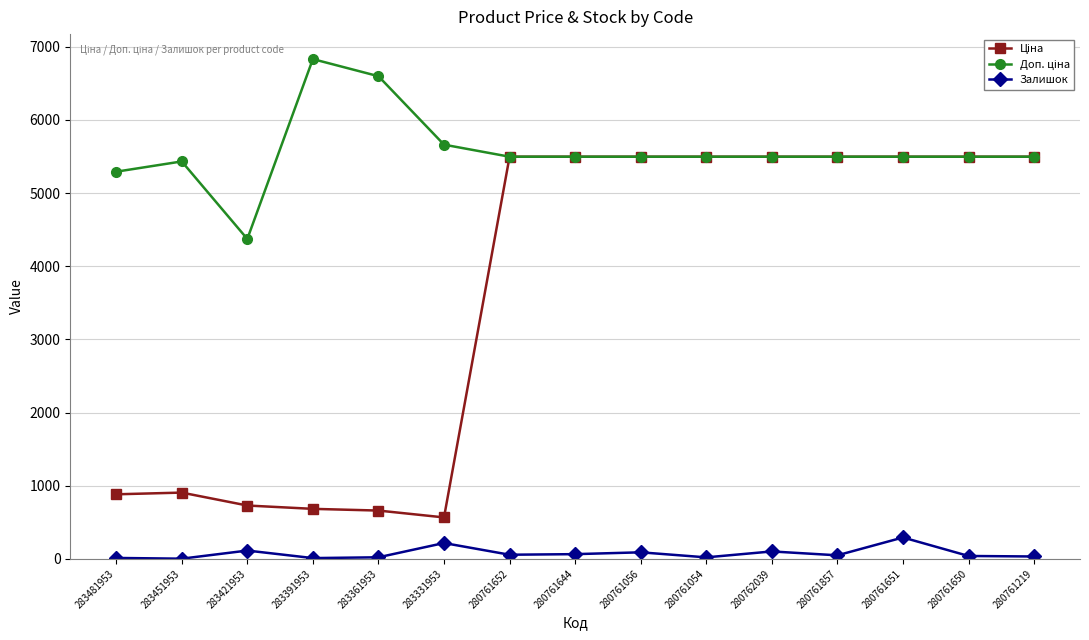

What is the sum of all Залишок values?

1115.0